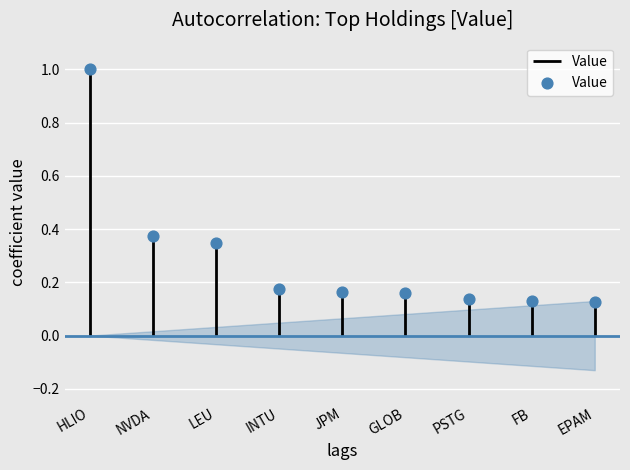

What is the change in value from LEU to EPAM?

-0.2